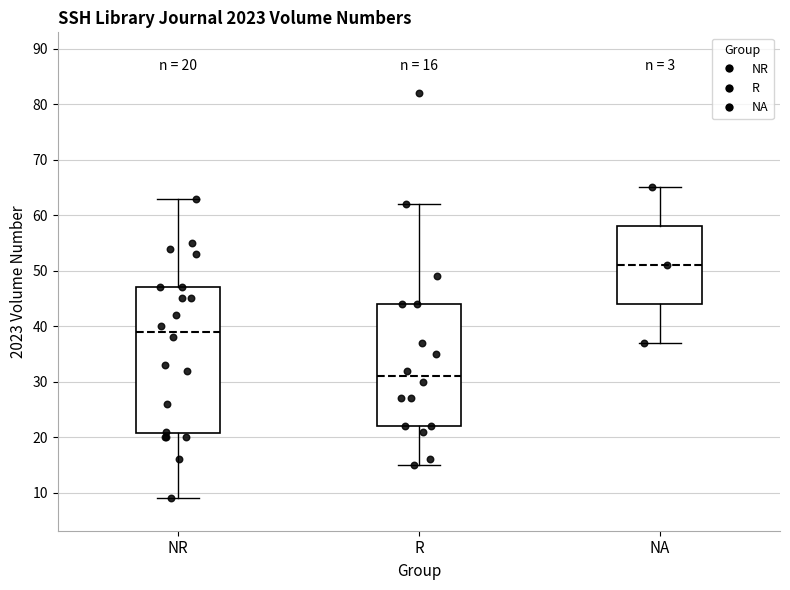

Which box's median line is the lowest?

R